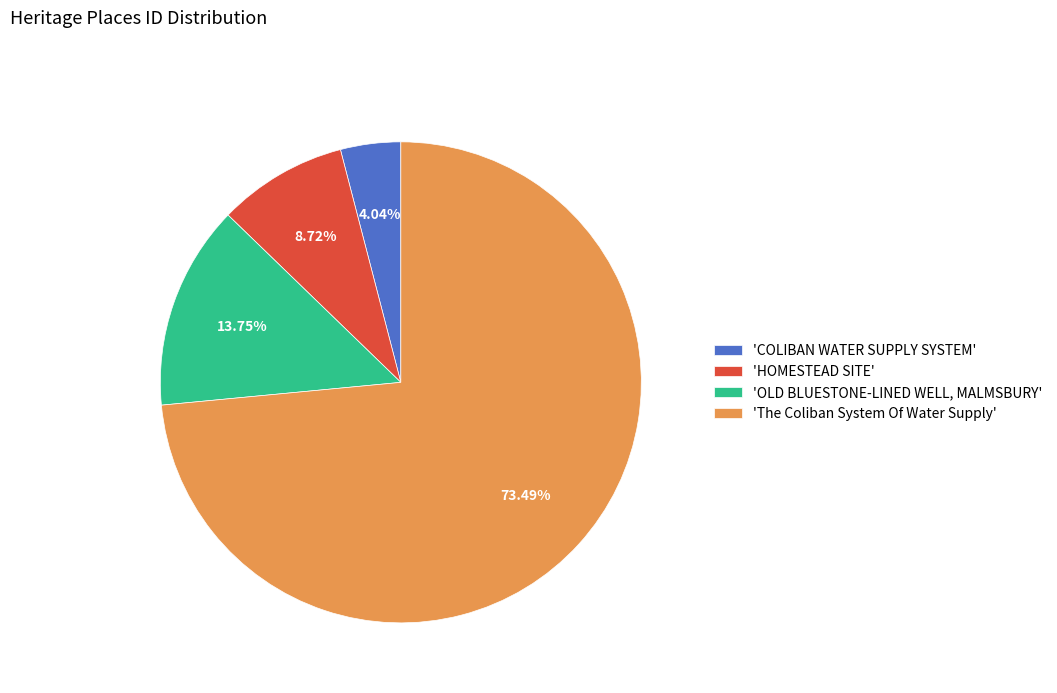

Is there any slice that represents more than half of the pie?

Yes